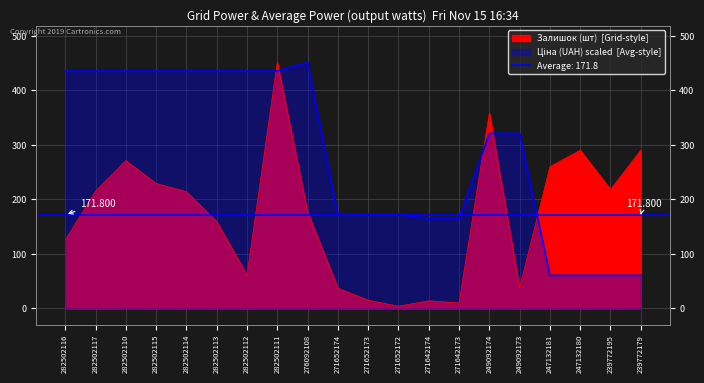

How many times do Залишок (шт) and Ціна (UAH) cross each other?

5